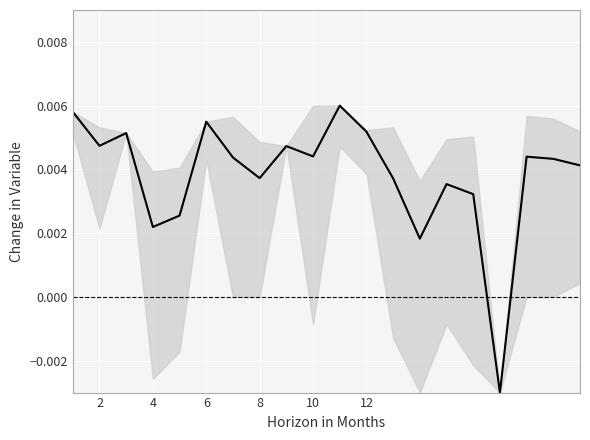

Which has a higher value, 12 or 2?

12